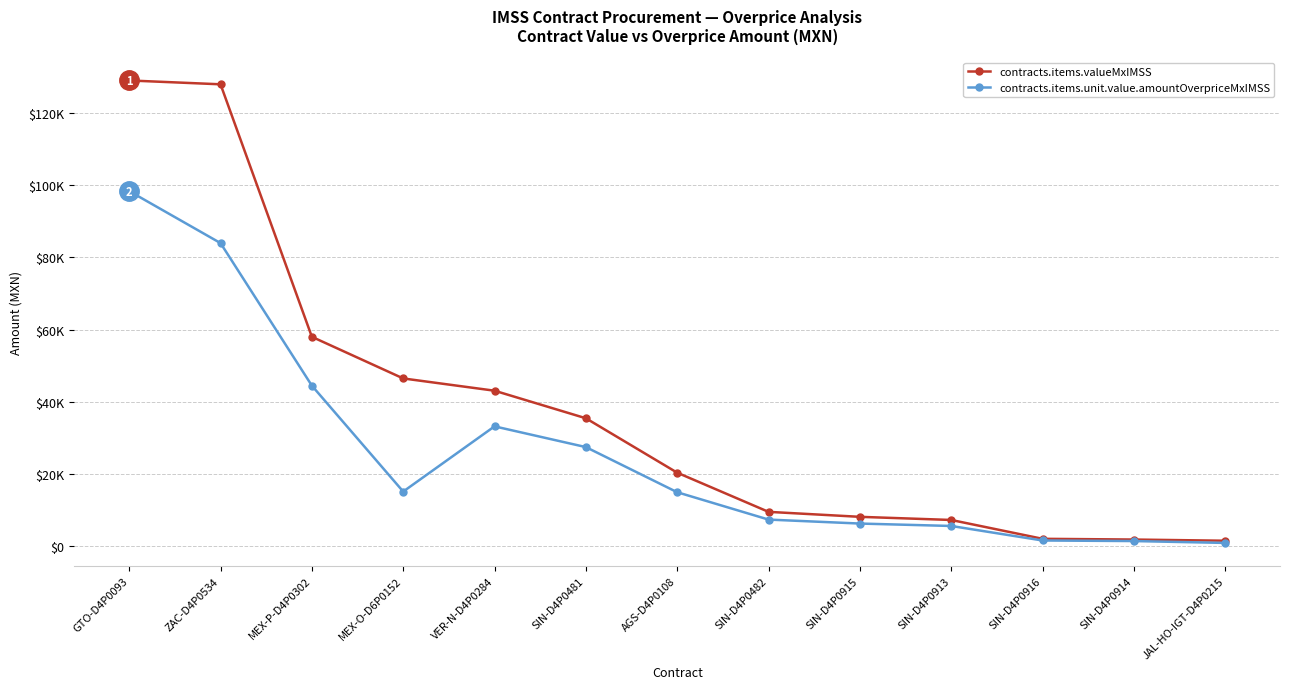

What are all the series names shown in the legend?

contracts.items.valueMxIMSS, contracts.items.unit.value.amountOverpriceMxIMSS